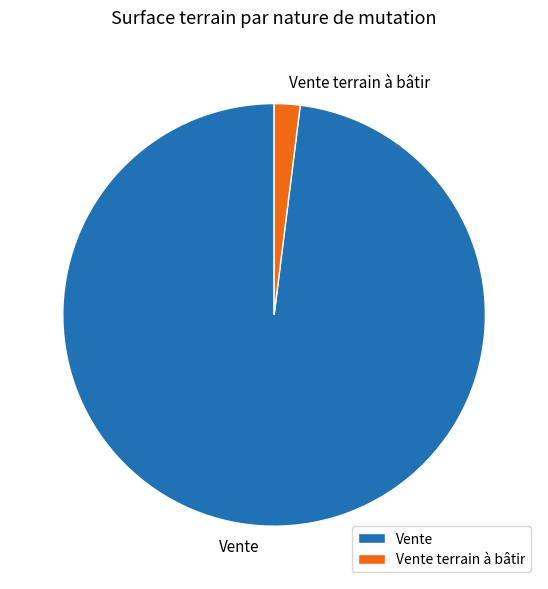

Count the number of slices in the pie.

2